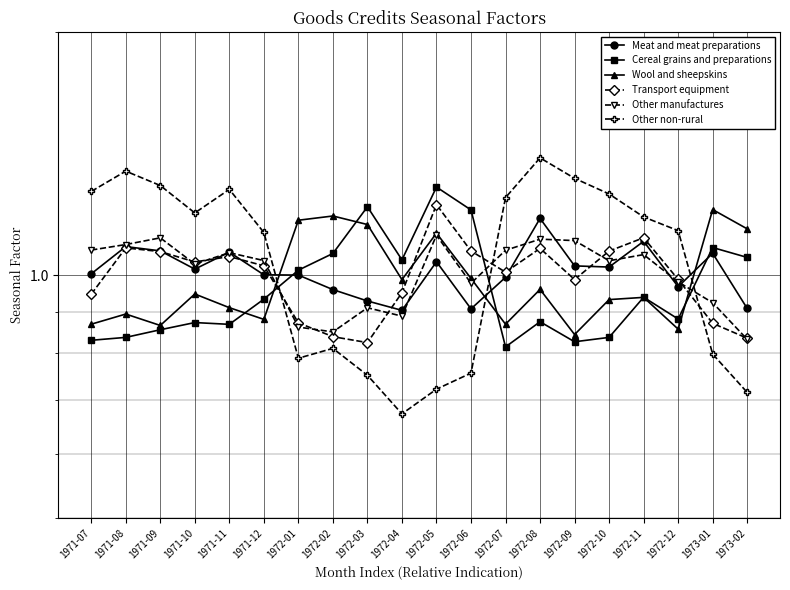

What is the difference between the maximum and minimum values in the Transport equipment series?

0.4